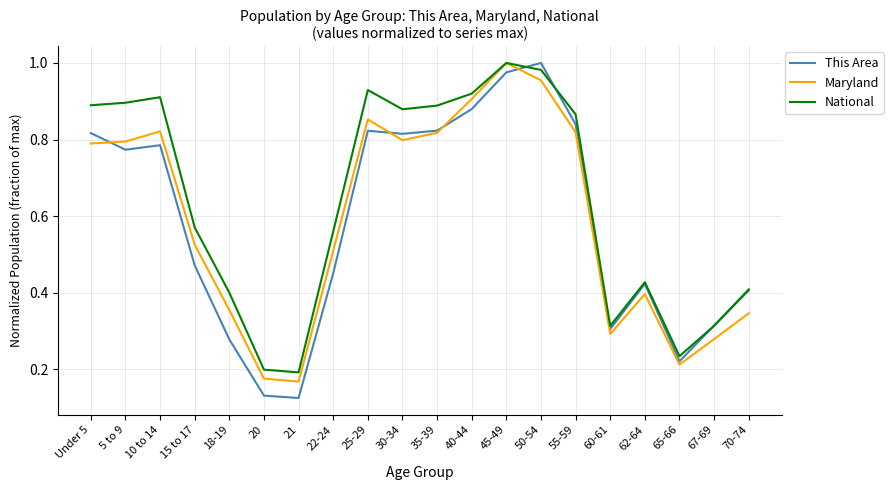

How many interior local peaks does the Maryland series have?

4